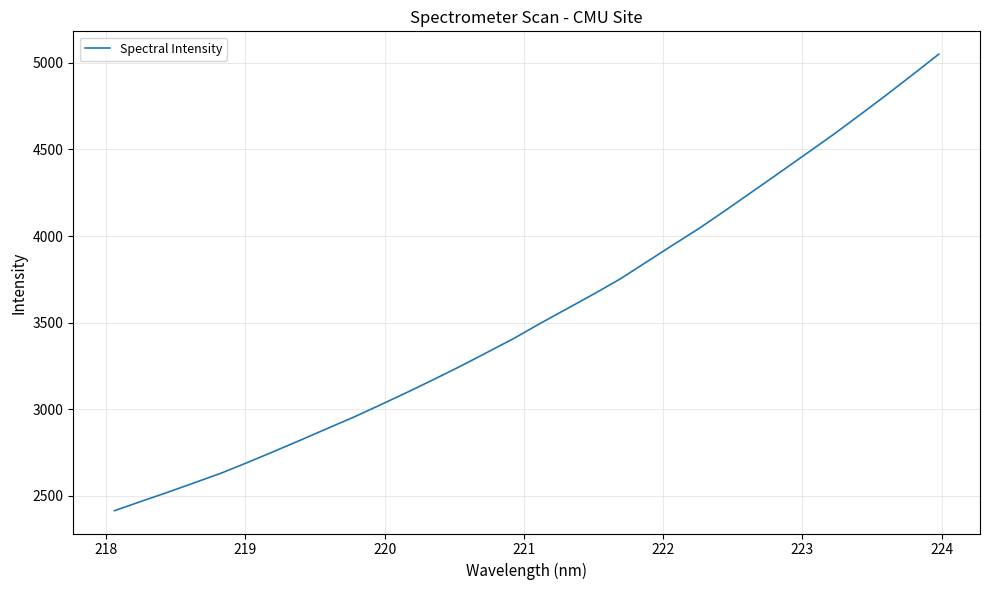

What is the difference between the maximum and second lowest values?

2583.0